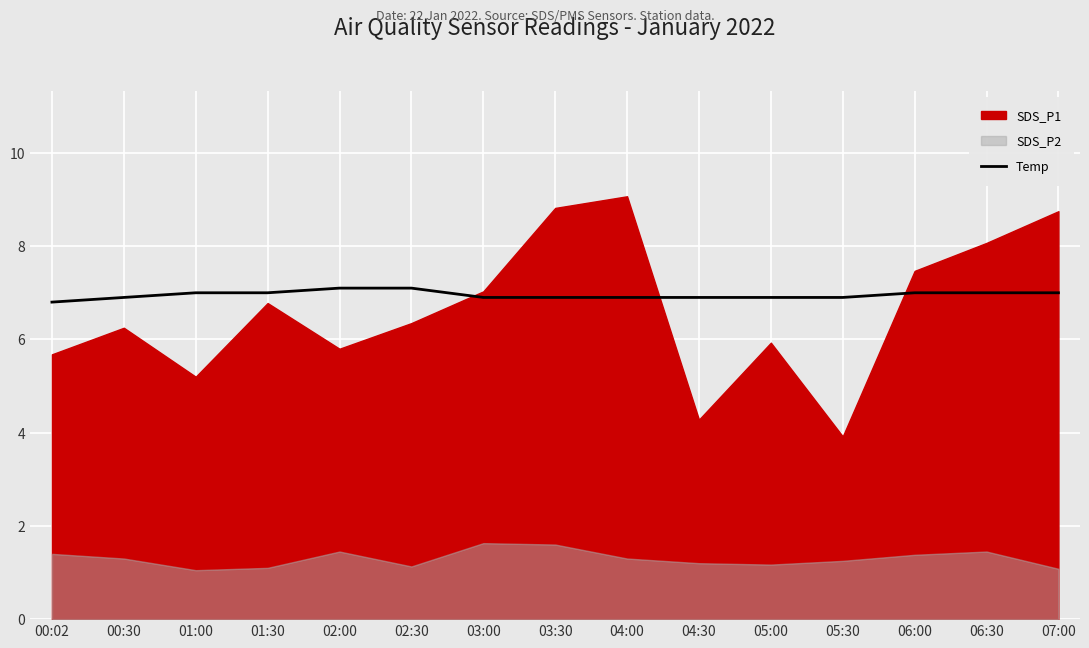

What is the label of the 5th point from the right?

05:00